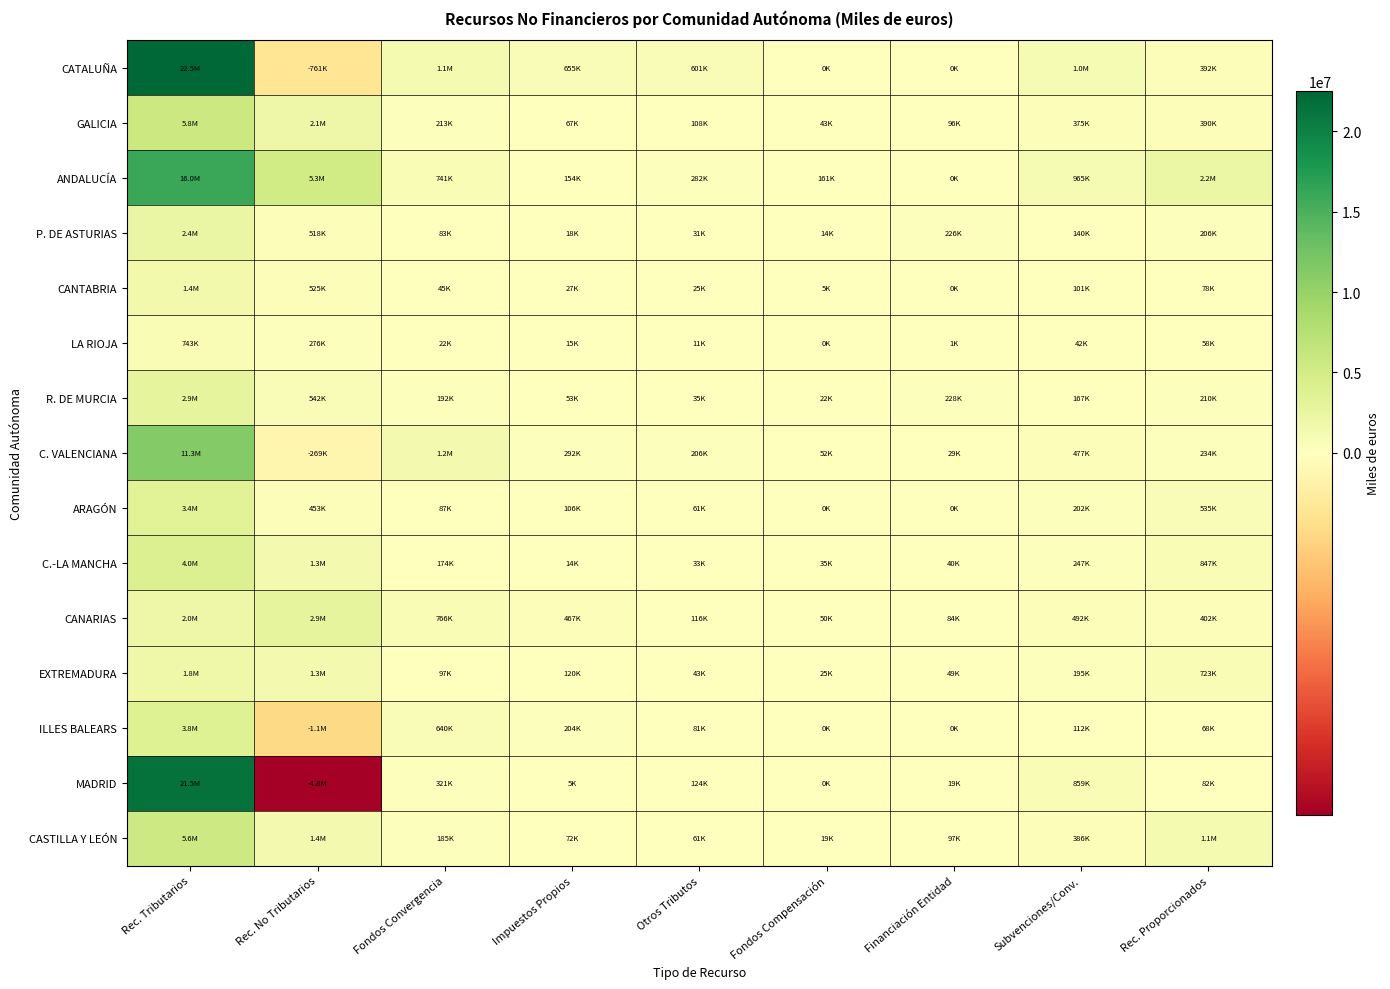

Reading left to right, transcribe all the data shown in this chart.

CATALUÑA: Rec. Tributarios=22486496.4	Rec. No Tributarios=-761167.0	Fondos Convergencia=1056357.4	Impuestos Propios=654583.9	Otros Tributos=600674.8	Fondos Compensación=0.0	Financiación Entidad=0.0	Subvenciones/Conv.=1017212.3	Rec. Proporcionados=391515.8
GALICIA: Rec. Tributarios=5770383.0	Rec. No Tributarios=2085167.7	Fondos Convergencia=212761.2	Impuestos Propios=67140.6	Otros Tributos=108374.2	Fondos Compensación=42505.2	Financiación Entidad=96223.6	Subvenciones/Conv.=375397.5	Rec. Proporcionados=390230.4
ANDALUCÍA: Rec. Tributarios=15988781.3	Rec. No Tributarios=5263698.3	Fondos Convergencia=741430.1	Impuestos Propios=153528.3	Otros Tributos=281754.2	Fondos Compensación=160922.8	Financiación Entidad=0.0	Subvenciones/Conv.=964951.0	Rec. Proporcionados=2162231.0
P. DE ASTURIAS: Rec. Tributarios=2422296.4	Rec. No Tributarios=517590.8	Fondos Convergencia=82503.5	Impuestos Propios=17540.8	Otros Tributos=30755.8	Fondos Compensación=14161.4	Financiación Entidad=225632.1	Subvenciones/Conv.=139509.8	Rec. Proporcionados=205820.3
CANTABRIA: Rec. Tributarios=1414445.3	Rec. No Tributarios=525322.4	Fondos Convergencia=44951.2	Impuestos Propios=27272.8	Otros Tributos=25343.3	Fondos Compensación=5257.3	Financiación Entidad=113.8	Subvenciones/Conv.=101139.3	Rec. Proporcionados=77940.9
LA RIOJA: Rec. Tributarios=743055.7	Rec. No Tributarios=276393.5	Fondos Convergencia=21518.7	Impuestos Propios=15156.2	Otros Tributos=11275.2	Fondos Compensación=0.0	Financiación Entidad=769.4	Subvenciones/Conv.=41535.4	Rec. Proporcionados=58308.0
R. DE MURCIA: Rec. Tributarios=2873075.4	Rec. No Tributarios=541531.0	Fondos Convergencia=191634.7	Impuestos Propios=53401.8	Otros Tributos=34568.1	Fondos Compensación=21661.5	Financiación Entidad=227656.7	Subvenciones/Conv.=167280.2	Rec. Proporcionados=210370.9
C. VALENCIANA: Rec. Tributarios=11297328.9	Rec. No Tributarios=-269174.8	Fondos Convergencia=1239622.2	Impuestos Propios=292323.4	Otros Tributos=205502.8	Fondos Compensación=52298.9	Financiación Entidad=29278.3	Subvenciones/Conv.=476958.1	Rec. Proporcionados=233902.1
ARAGÓN: Rec. Tributarios=3438204.0	Rec. No Tributarios=453362.9	Fondos Convergencia=87182.2	Impuestos Propios=106249.4	Otros Tributos=60506.8	Fondos Compensación=0.0	Financiación Entidad=0.0	Subvenciones/Conv.=202129.3	Rec. Proporcionados=534892.7
C.-LA MANCHA: Rec. Tributarios=3959123.1	Rec. No Tributarios=1325424.4	Fondos Convergencia=173880.7	Impuestos Propios=14219.1	Otros Tributos=32721.9	Fondos Compensación=35005.0	Financiación Entidad=40036.7	Subvenciones/Conv.=247354.7	Rec. Proporcionados=847077.2
CANARIAS: Rec. Tributarios=1953241.9	Rec. No Tributarios=2906212.9	Fondos Convergencia=766385.7	Impuestos Propios=466500.2	Otros Tributos=115635.9	Fondos Compensación=50140.3	Financiación Entidad=83940.4	Subvenciones/Conv.=491550.4	Rec. Proporcionados=401599.6
EXTREMADURA: Rec. Tributarios=1848180.6	Rec. No Tributarios=1327263.1	Fondos Convergencia=96633.3	Impuestos Propios=119994.8	Otros Tributos=43079.2	Fondos Compensación=25093.3	Financiación Entidad=48728.2	Subvenciones/Conv.=195485.4	Rec. Proporcionados=723135.4
ILLES BALEARS: Rec. Tributarios=3844637.8	Rec. No Tributarios=-1073389.7	Fondos Convergencia=639726.3	Impuestos Propios=204103.6	Otros Tributos=81327.1	Fondos Compensación=0.0	Financiación Entidad=0.0	Subvenciones/Conv.=112096.3	Rec. Proporcionados=67865.7
MADRID: Rec. Tributarios=21453048.1	Rec. No Tributarios=-4777641.7	Fondos Convergencia=320908.2	Impuestos Propios=4930.9	Otros Tributos=123925.3	Fondos Compensación=0.0	Financiación Entidad=19350.5	Subvenciones/Conv.=859196.0	Rec. Proporcionados=81819.0
CASTILLA Y LEÓN: Rec. Tributarios=5559442.5	Rec. No Tributarios=1398468.2	Fondos Convergencia=185464.7	Impuestos Propios=72395.3	Otros Tributos=60955.7	Fondos Compensación=18765.2	Financiación Entidad=97183.7	Subvenciones/Conv.=386416.1	Rec. Proporcionados=1074128.6